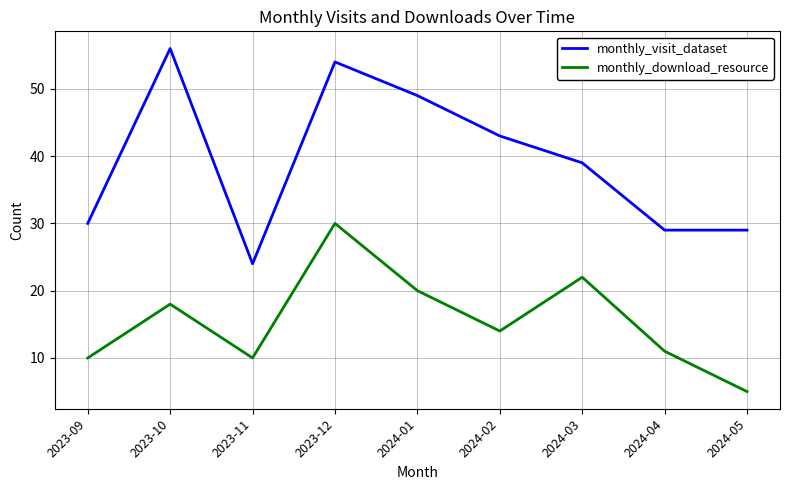

What is the difference between the second highest and minimum values in the monthly_download_resource series?

17